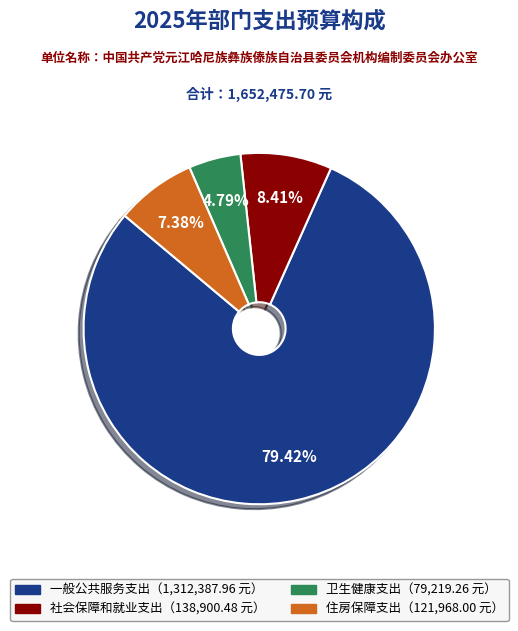

Is there a majority slice in this chart?

Yes